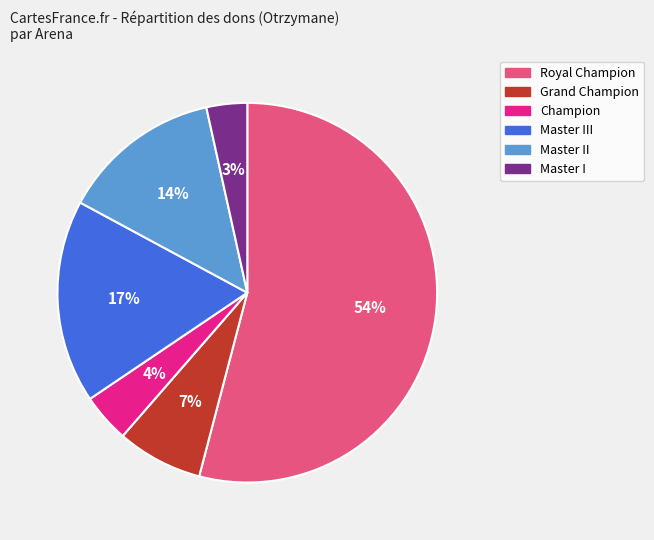

Is there a majority slice in this chart?

Yes